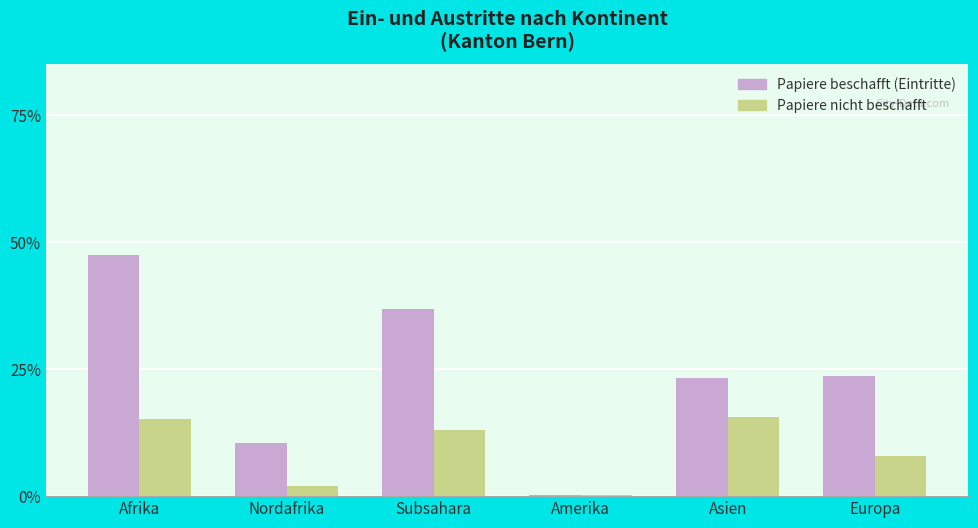

Which series changed the most between Afrika and Europa?

Papiere beschafft (Eintritte)